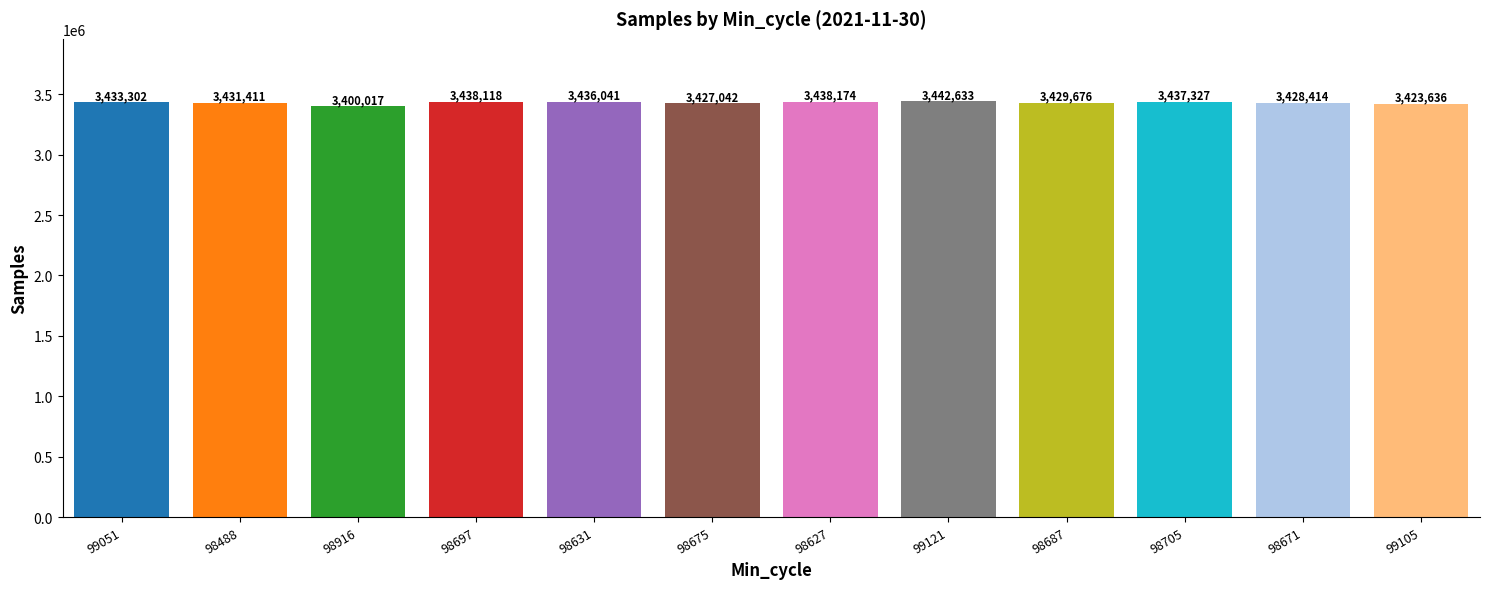

What is the minimum value shown in the chart?

3400017